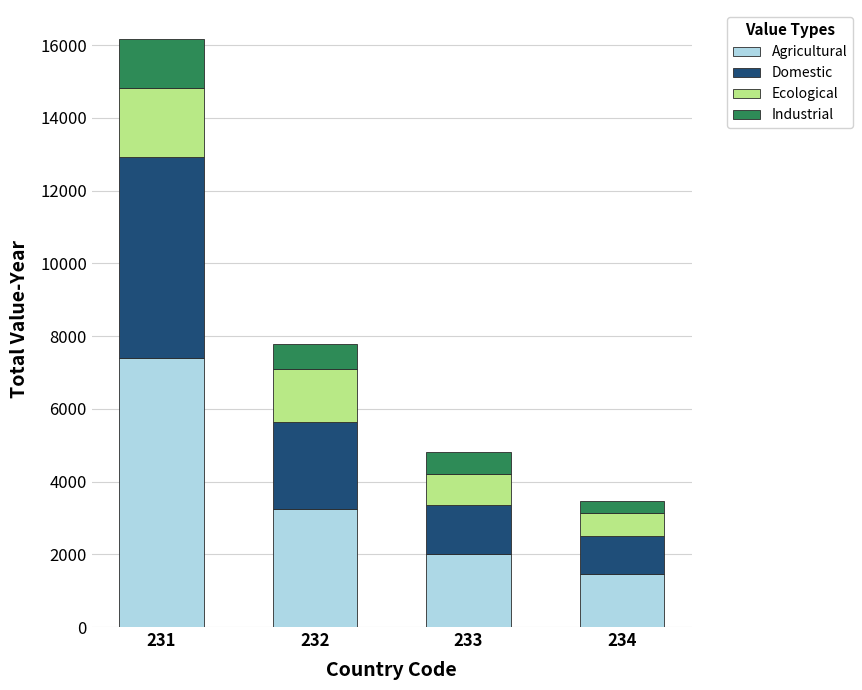

What is the maximum value for Agricultural?

7391